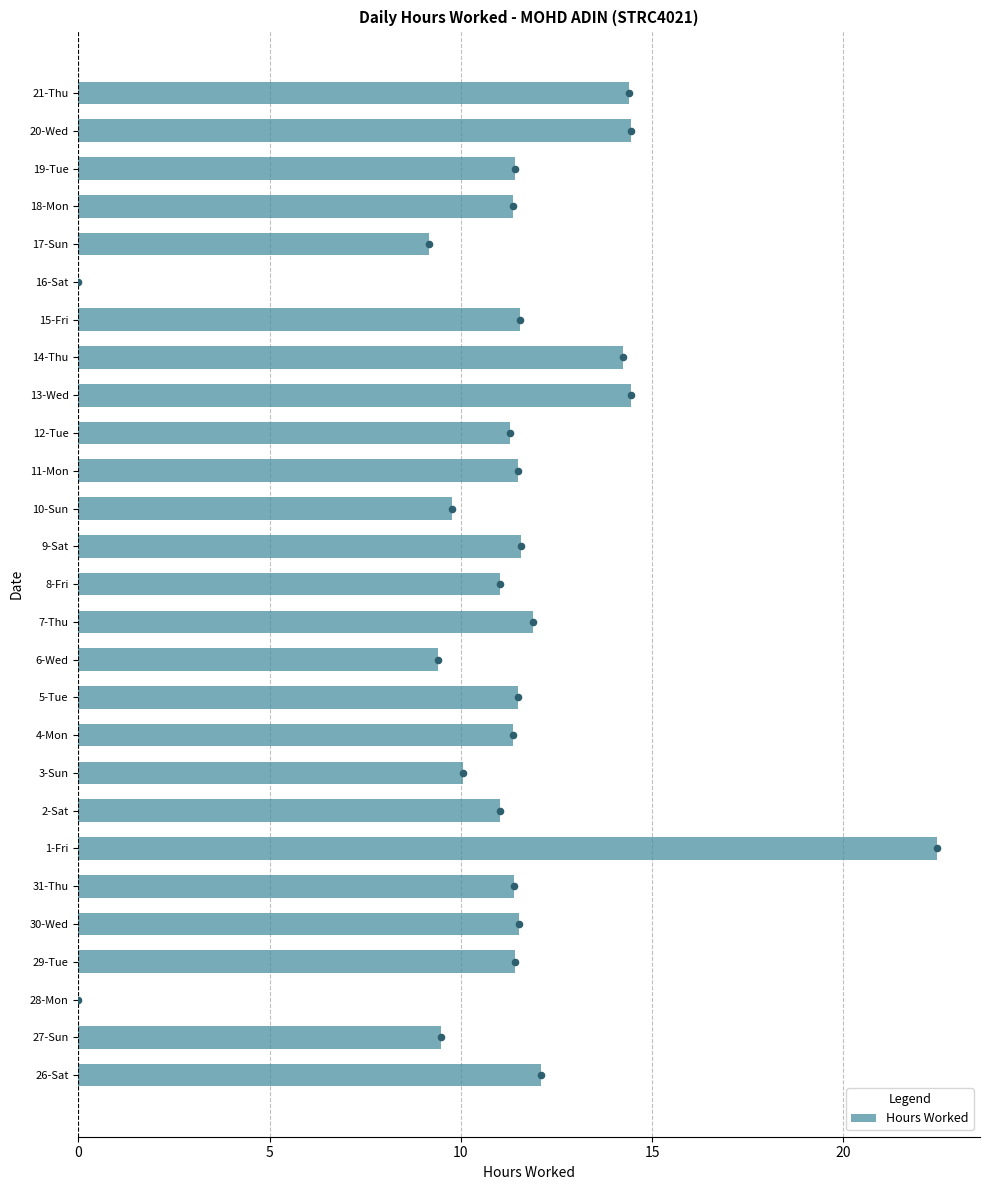

Is it true that Hours Worked equals 11.5 at 5-Tue?

True